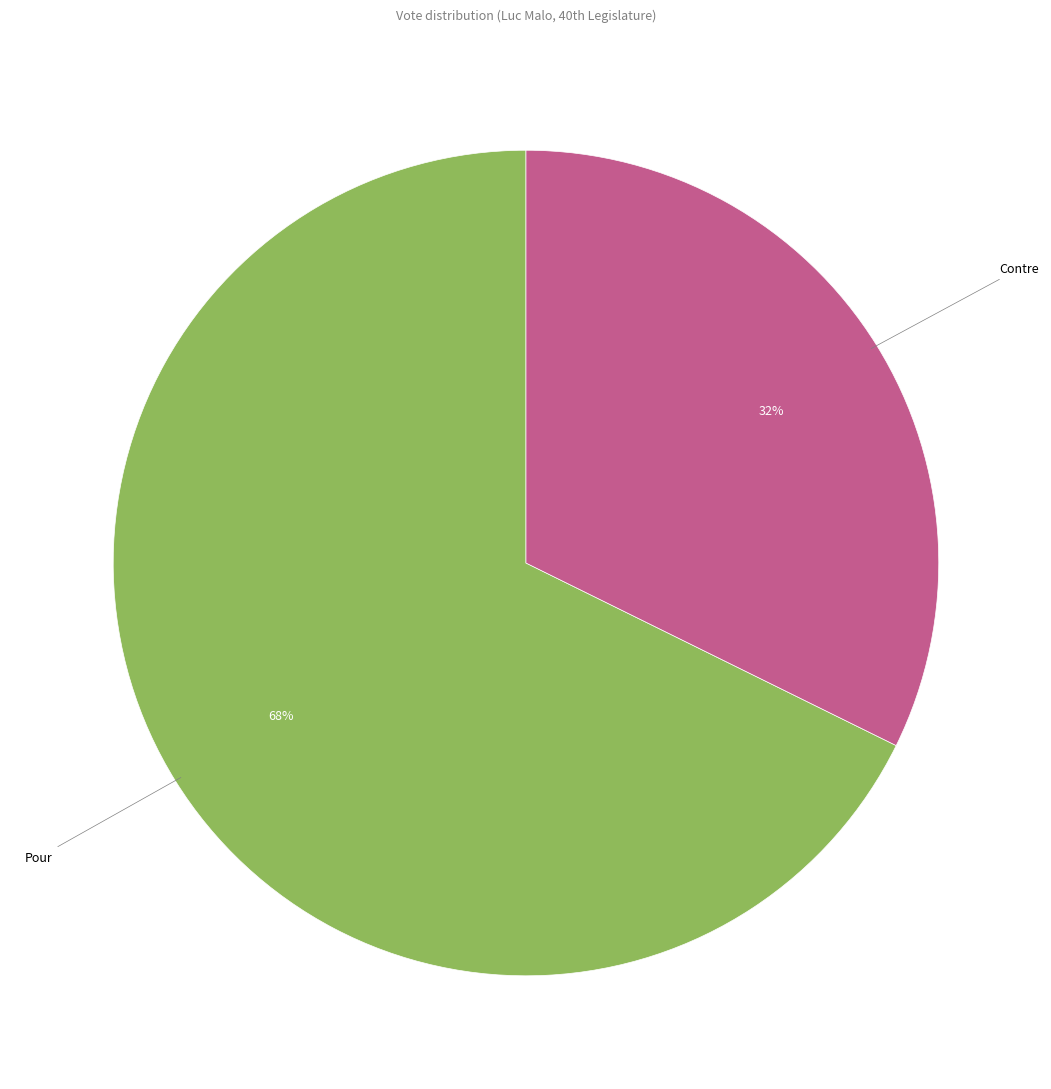

Does Contre account for over 50% of the chart?

No